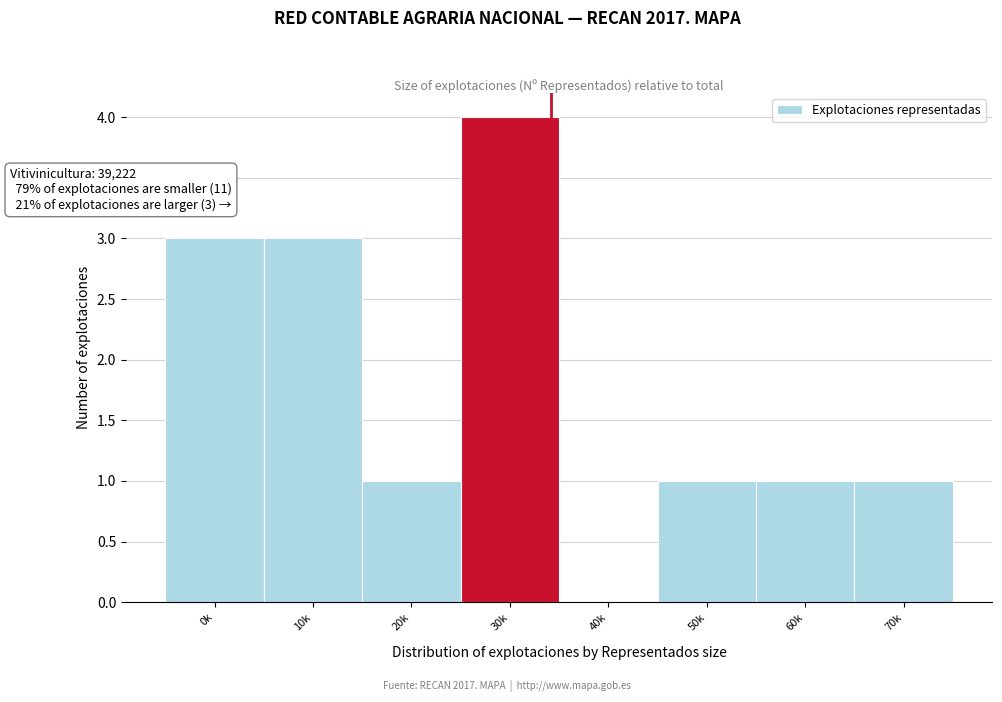

Reading left to right, transcribe all the data shown in this chart.

0k=3	10k=3	20k=1	30k=4	40k=0	50k=1	60k=1	70k=1